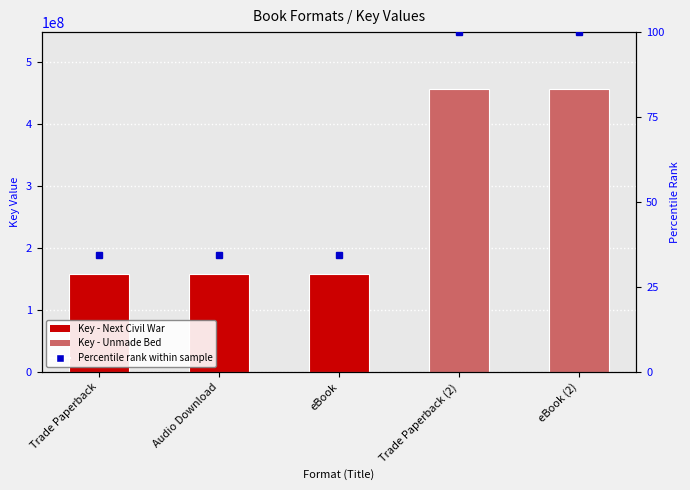

What is the label of the 5th bar from the left?

eBook (2)